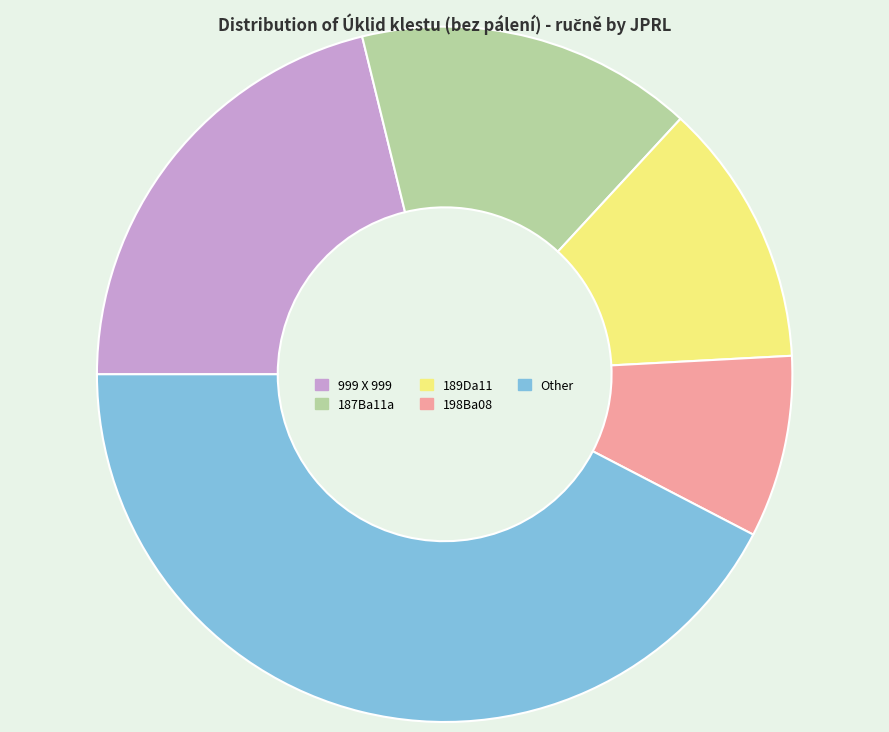

Do 189Da11 and 999 X 999 together represent more than half of the pie?

No